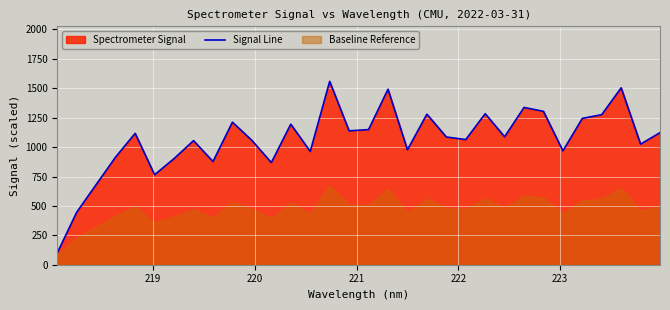

What is the lowest value of the Signal Line series?

100.0